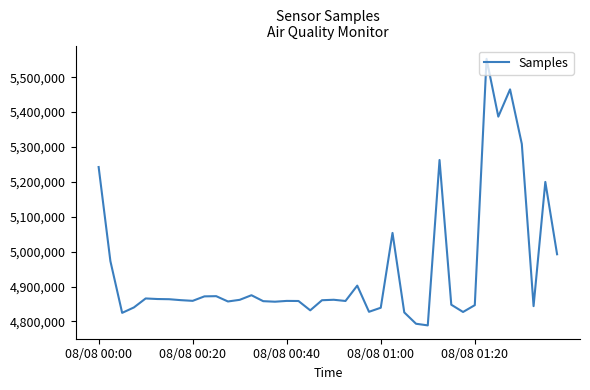

What is the minimum value shown in the chart?

4788780